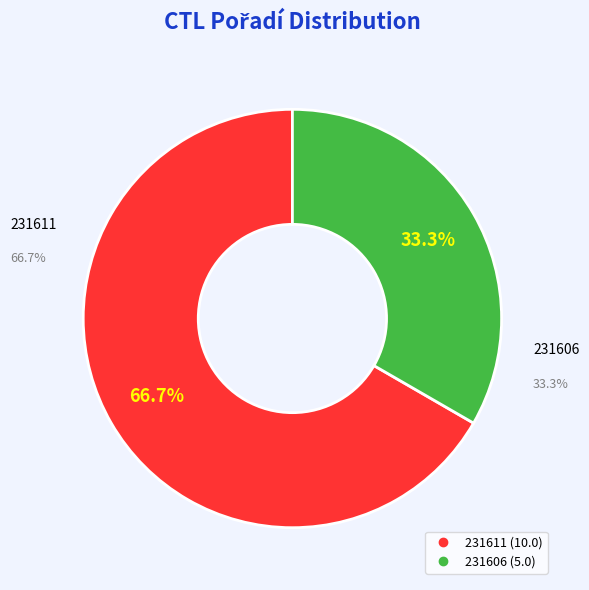

To the nearest percent, what portion does 231611 represent?

67%